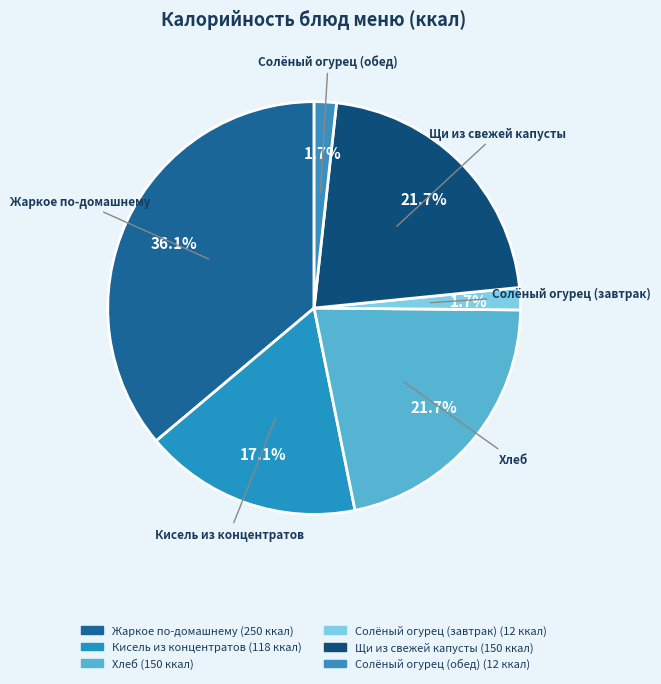

Count the number of slices in the pie.

6